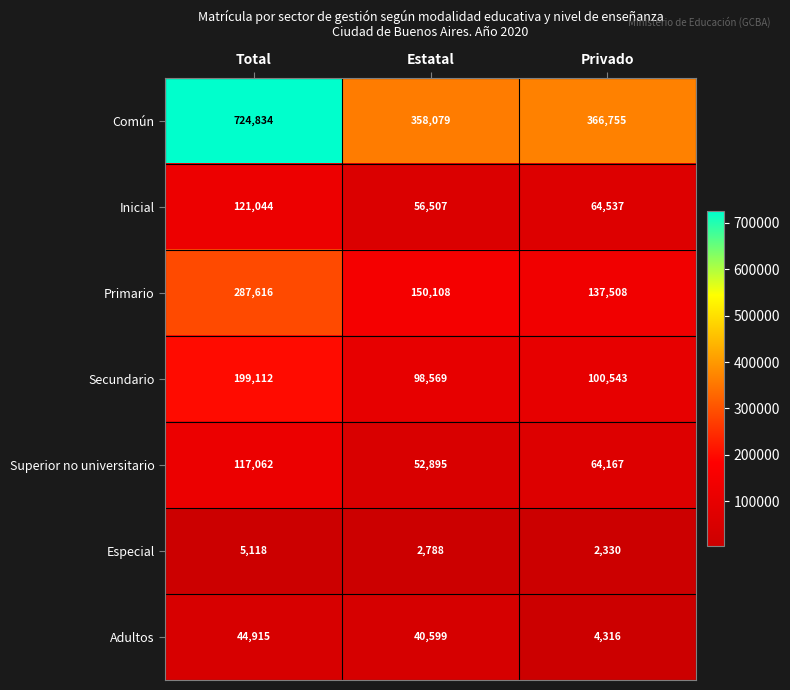

Which series has the widest spread of values?

Común